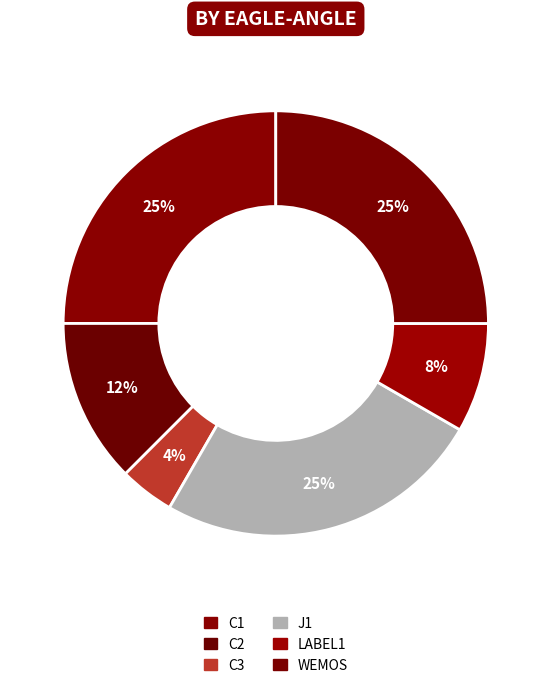

Is there a majority slice in this chart?

No